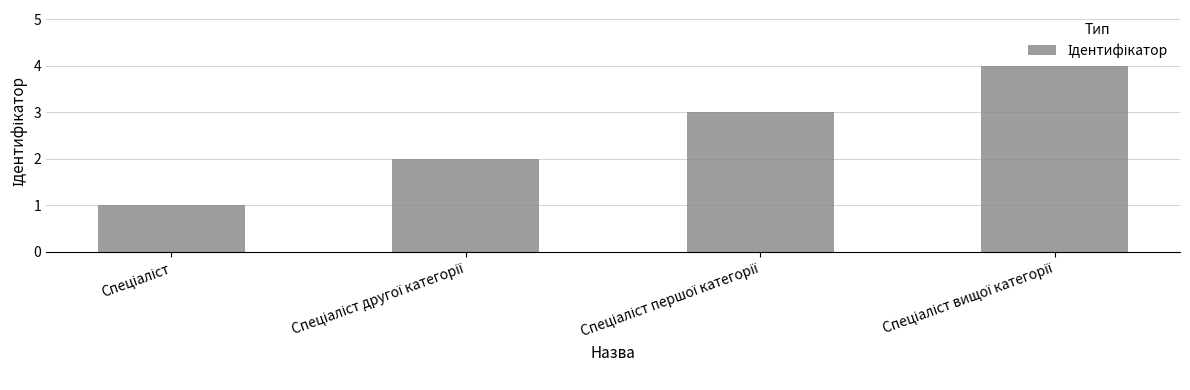

What is the maximum value shown in the chart?

4